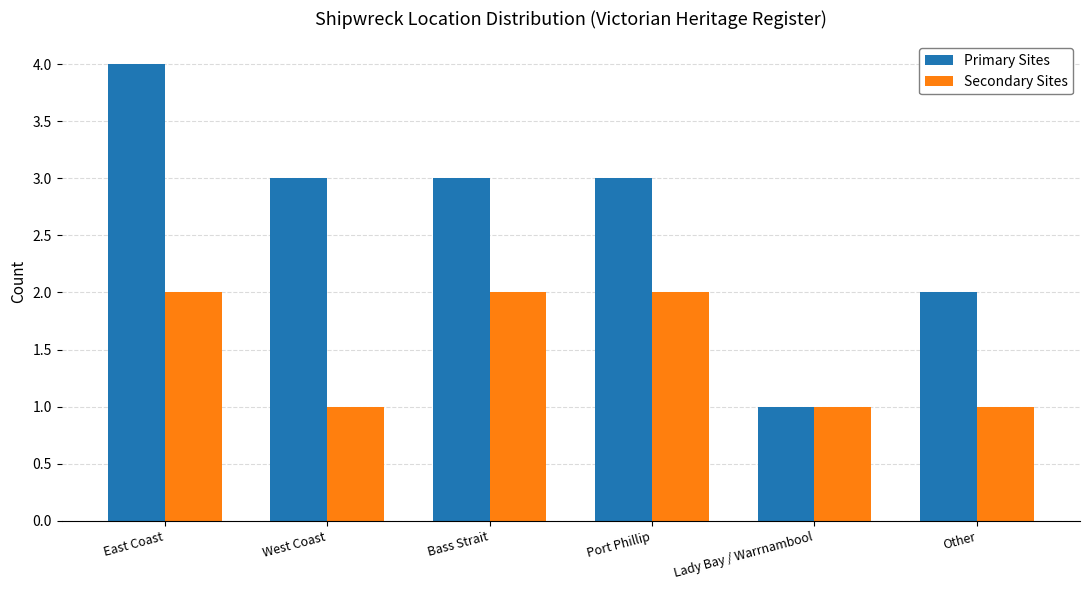

The Primary Sites series shows 4 at Bass Strait. True or false?

False